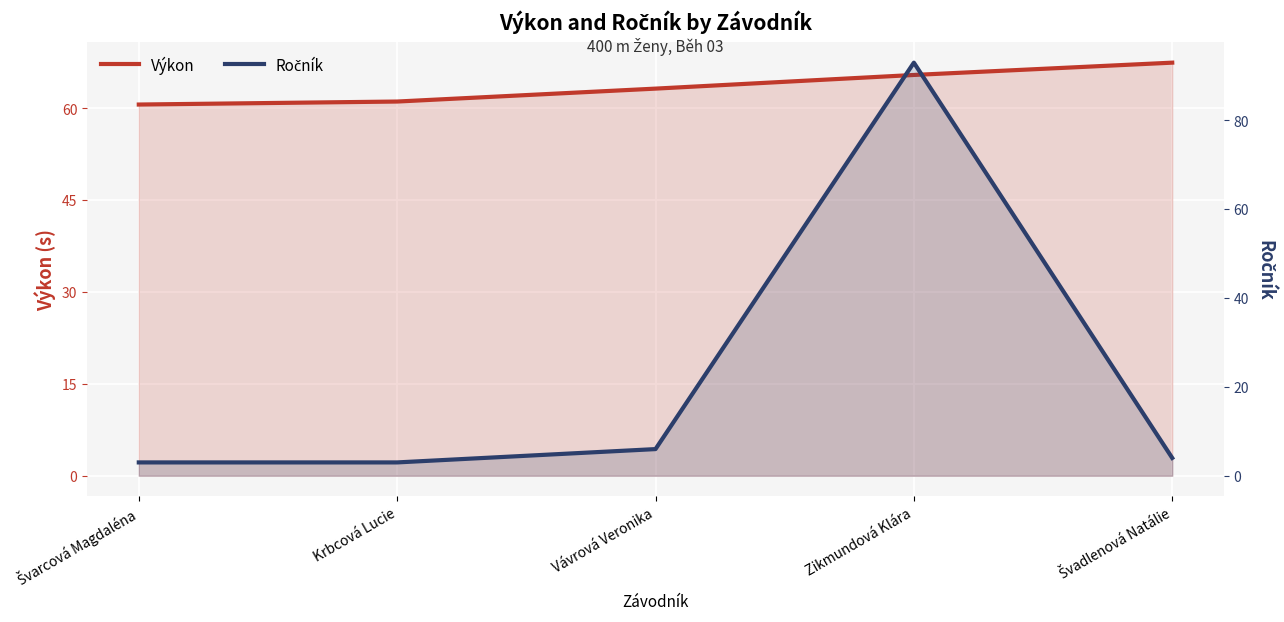

At which category is the sum across all series the highest?

Zikmundová Klára